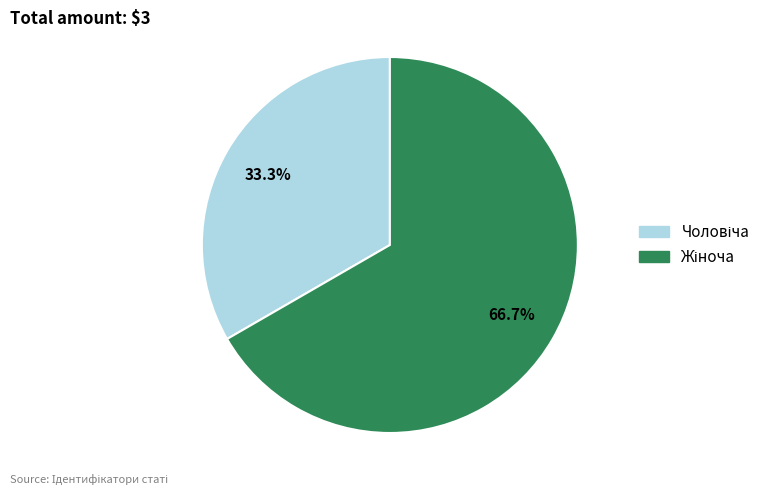

Is there a majority slice in this chart?

Yes